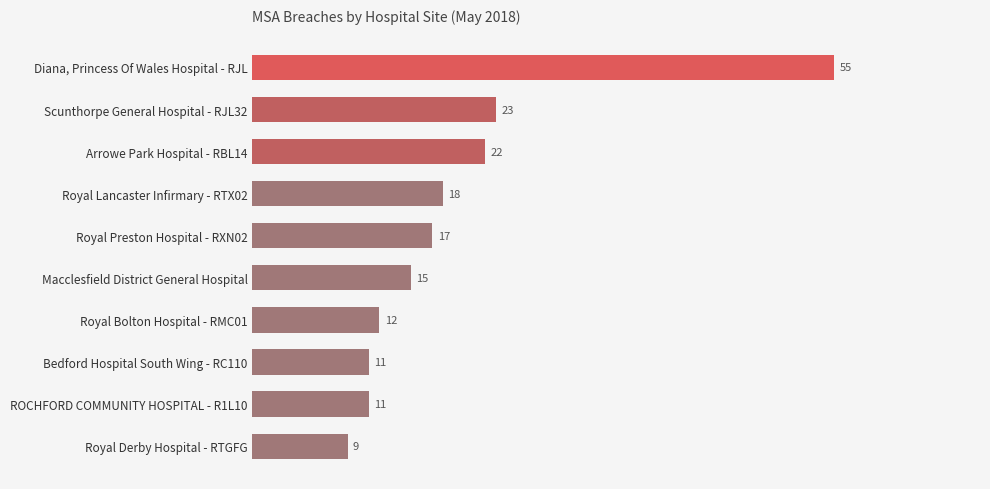

What position from the bottom is Scunthorpe General Hospital - RJL32?

9